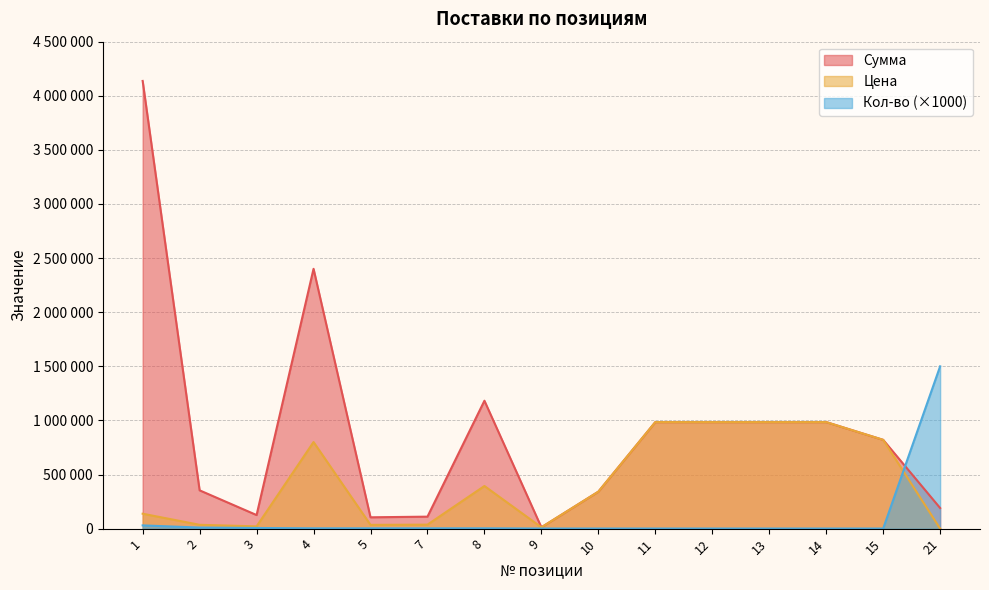

How many series are shown in this chart?

3